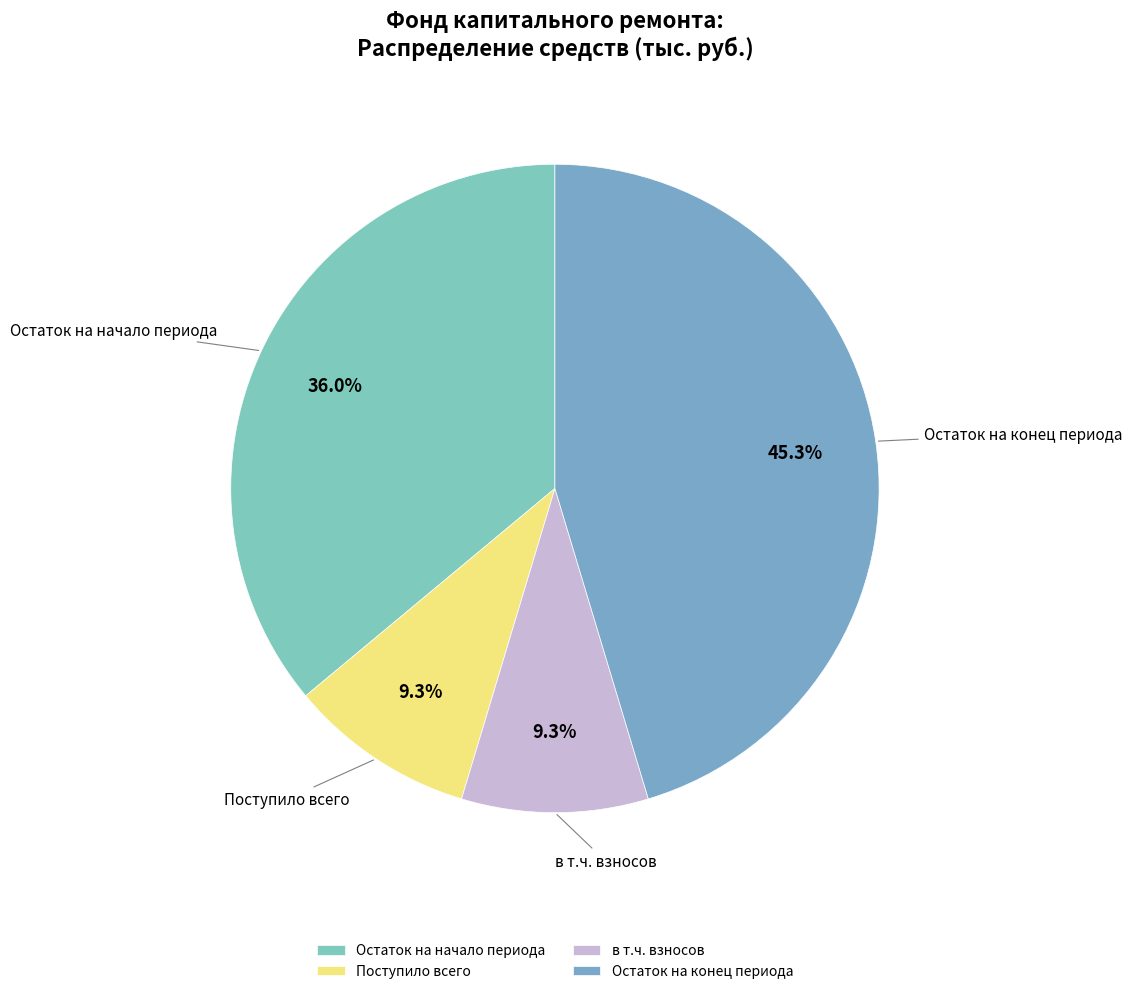

Is there any slice that represents more than half of the pie?

No